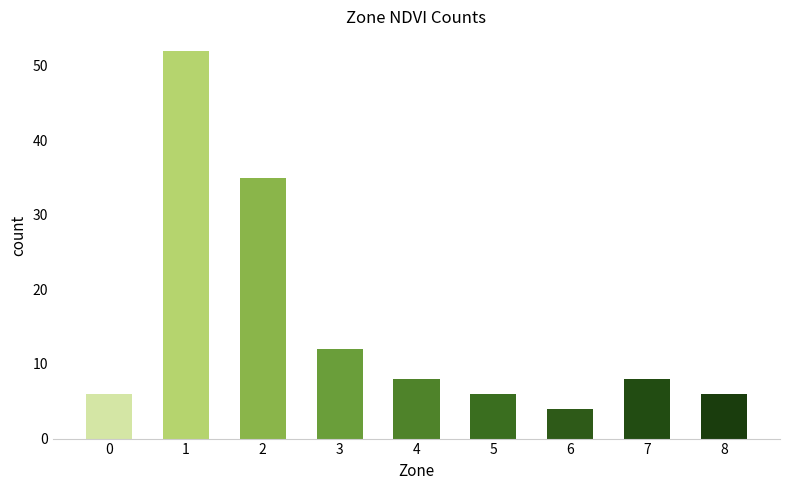

The value at 7 is 13. True or false?

False